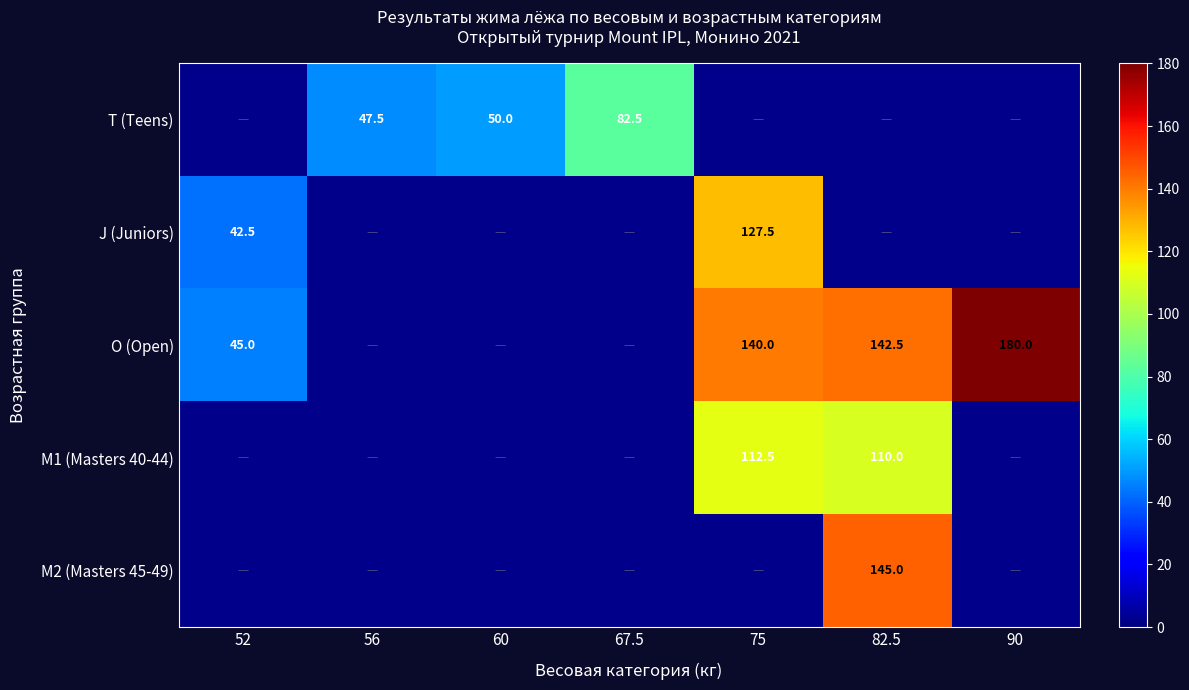

Is it true that T (Teens) equals 82.5 at 67.5?

True